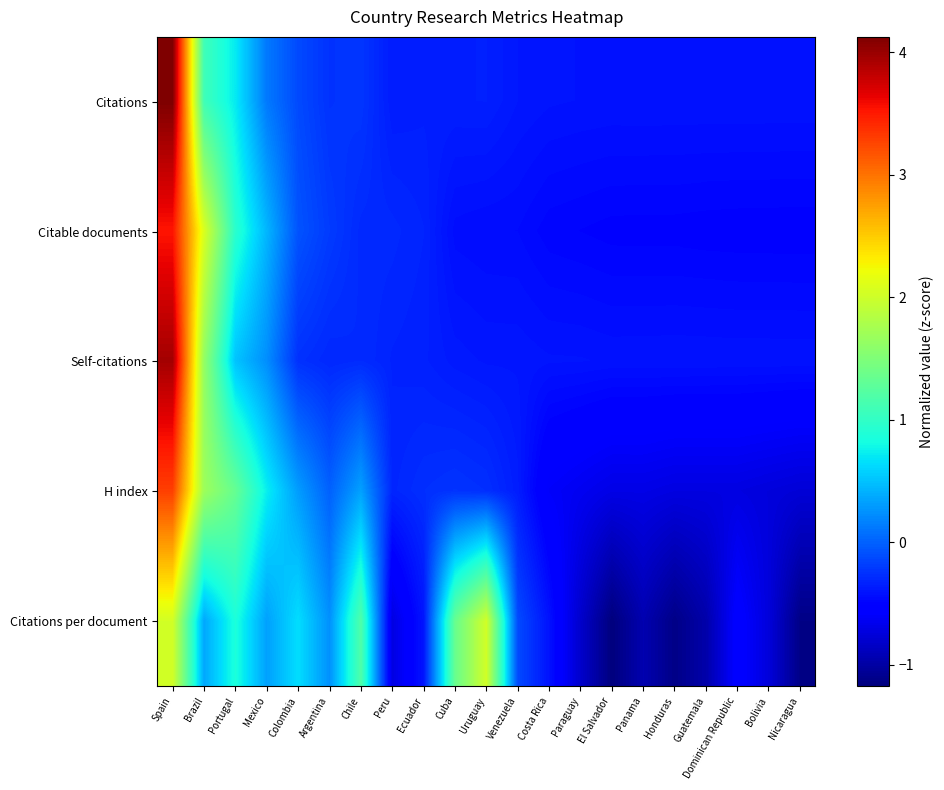

At which category is the sum across all series the highest?

Spain